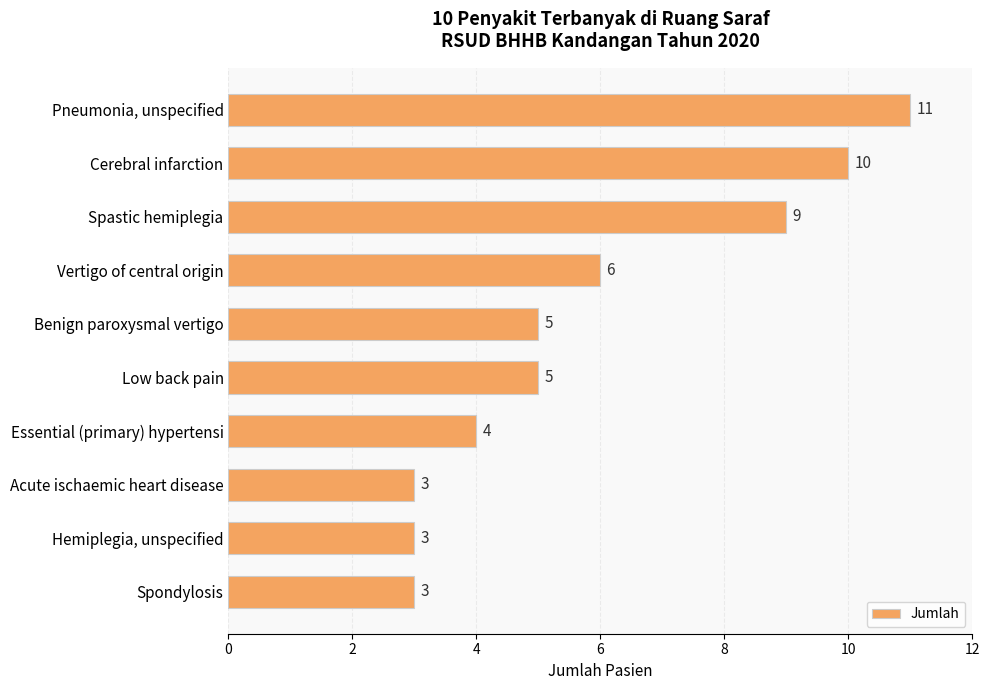

Are the bars grouped side by side (vs. stacked)?

No